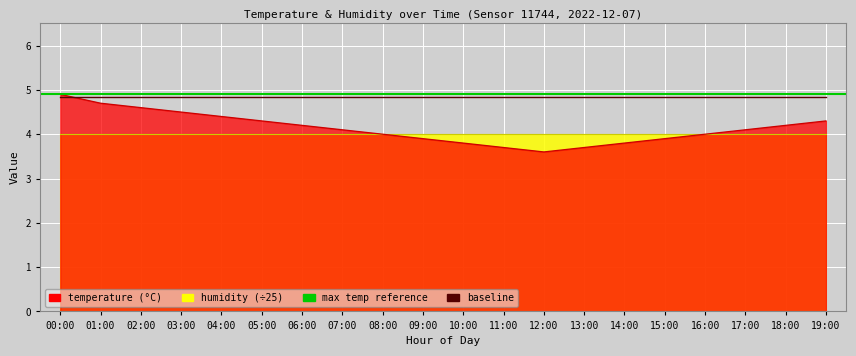

What is the label of the 15th point from the right?

05:00